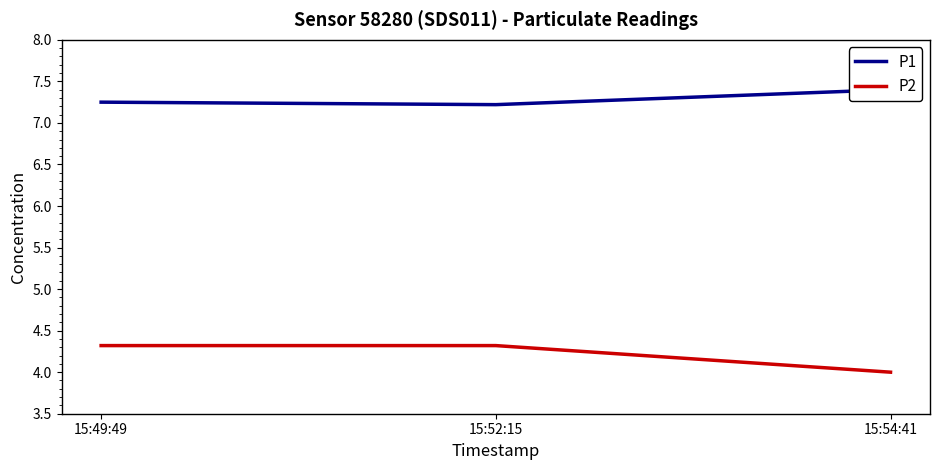

Count the number of categories in the chart.

3